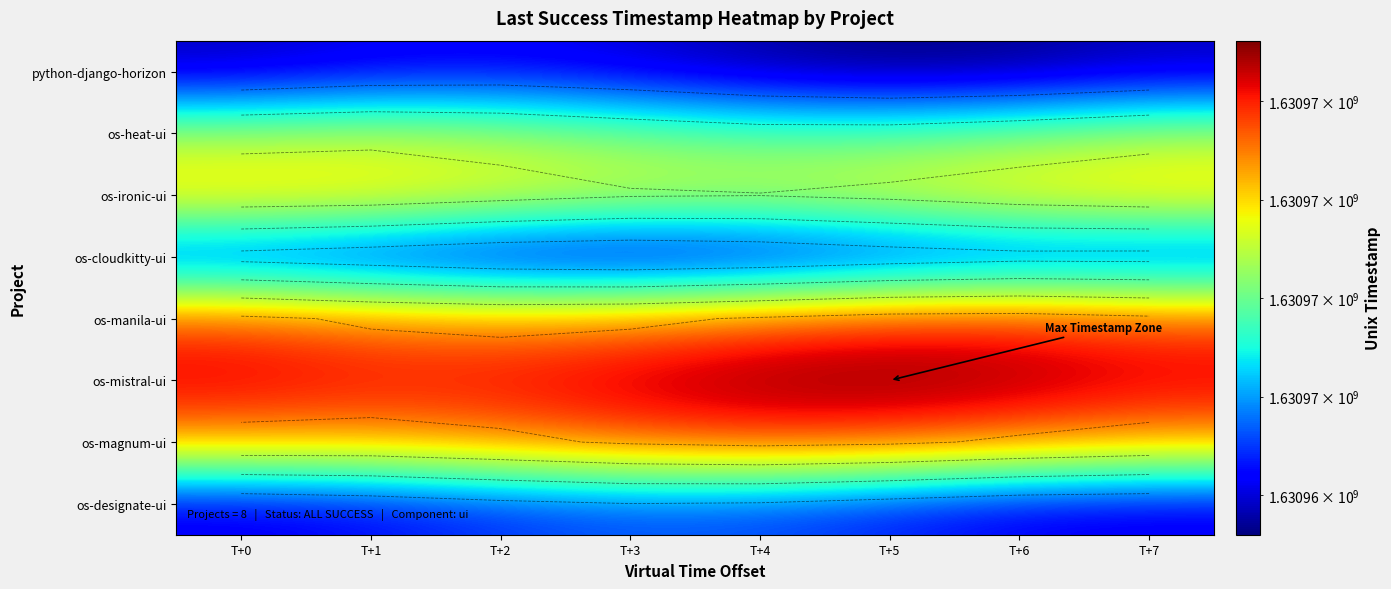

What is the minimum value shown in the chart?

1630963197.4